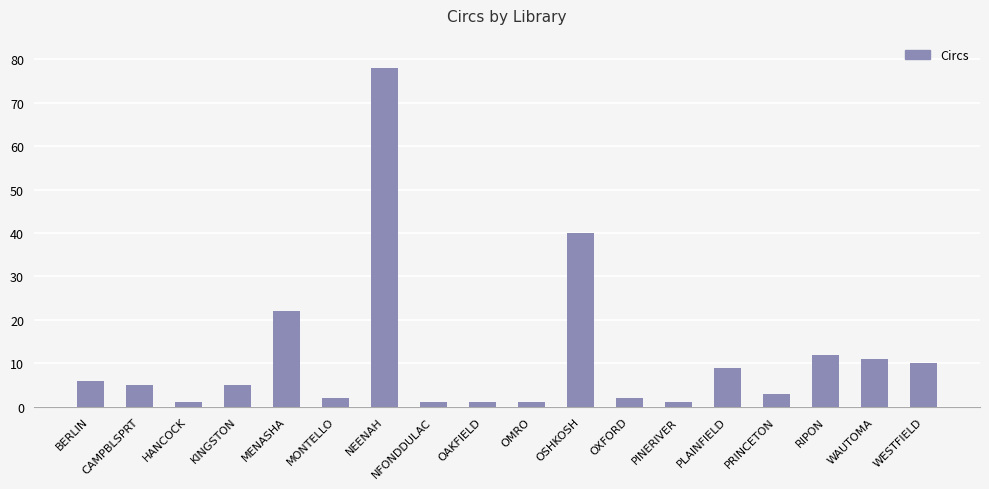

Are the bars grouped side by side (vs. stacked)?

No